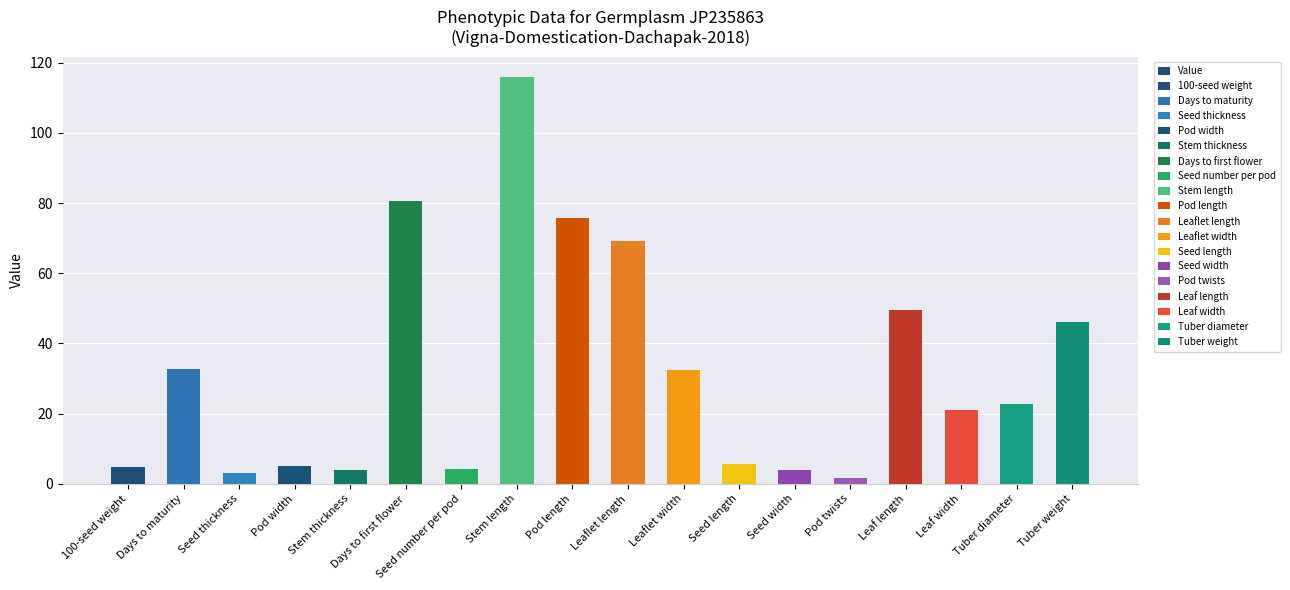

Which category has the highest value across all series?

Stem length